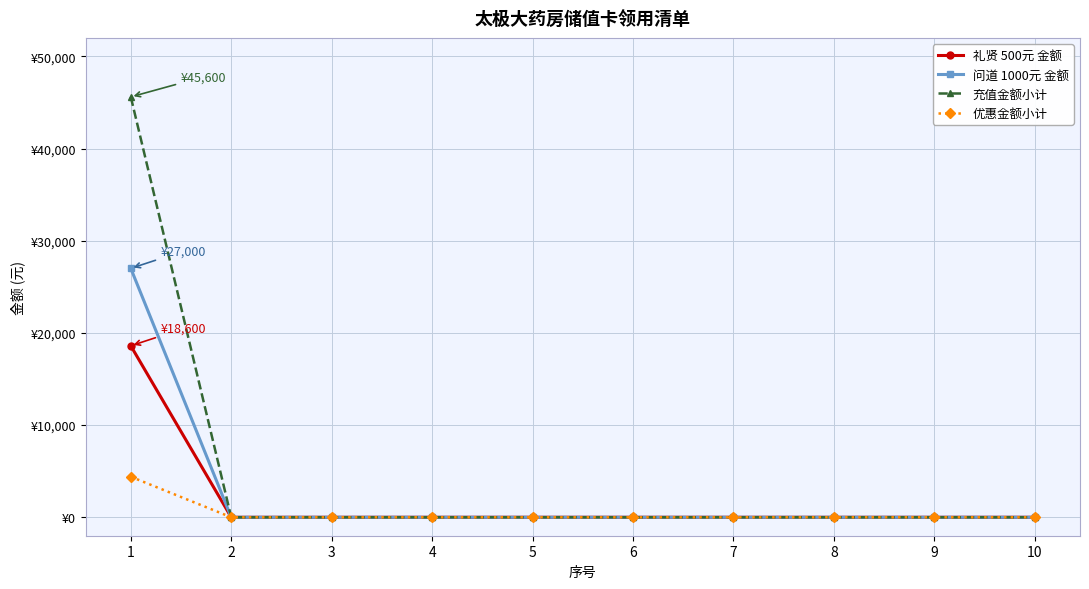

Is this an area chart (filled region under the line)?

No